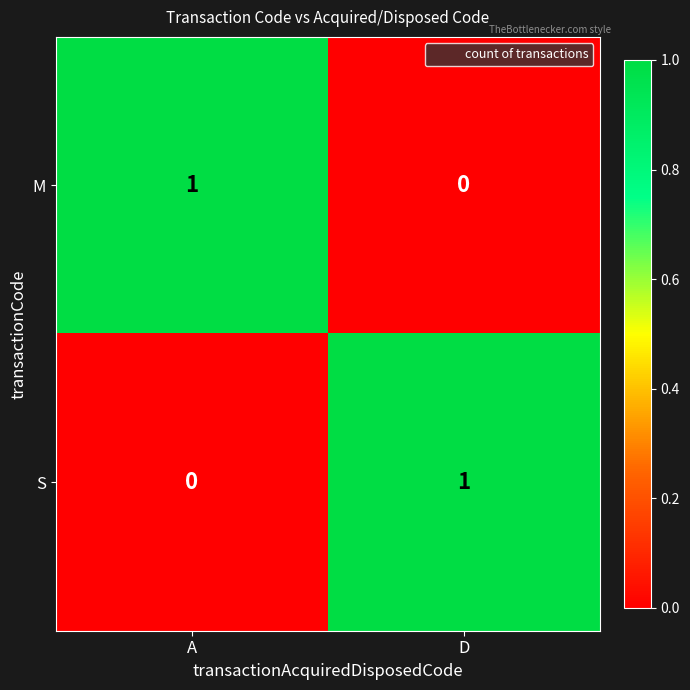

Is the value of M at A greater than the value of S at A?

Yes